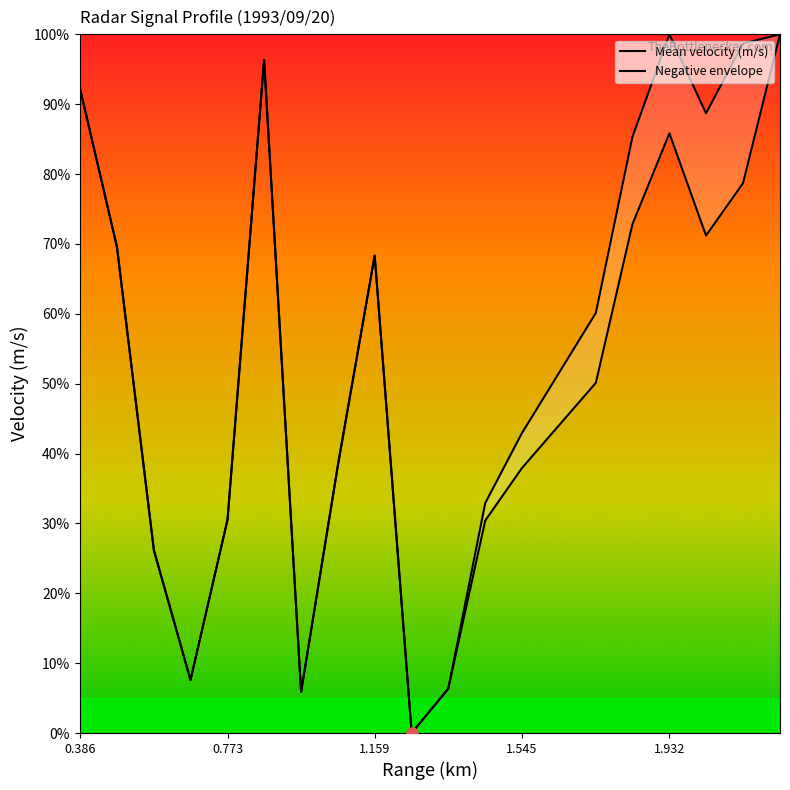

What are all the series names shown in the legend?

Mean velocity (m/s), Negative envelope